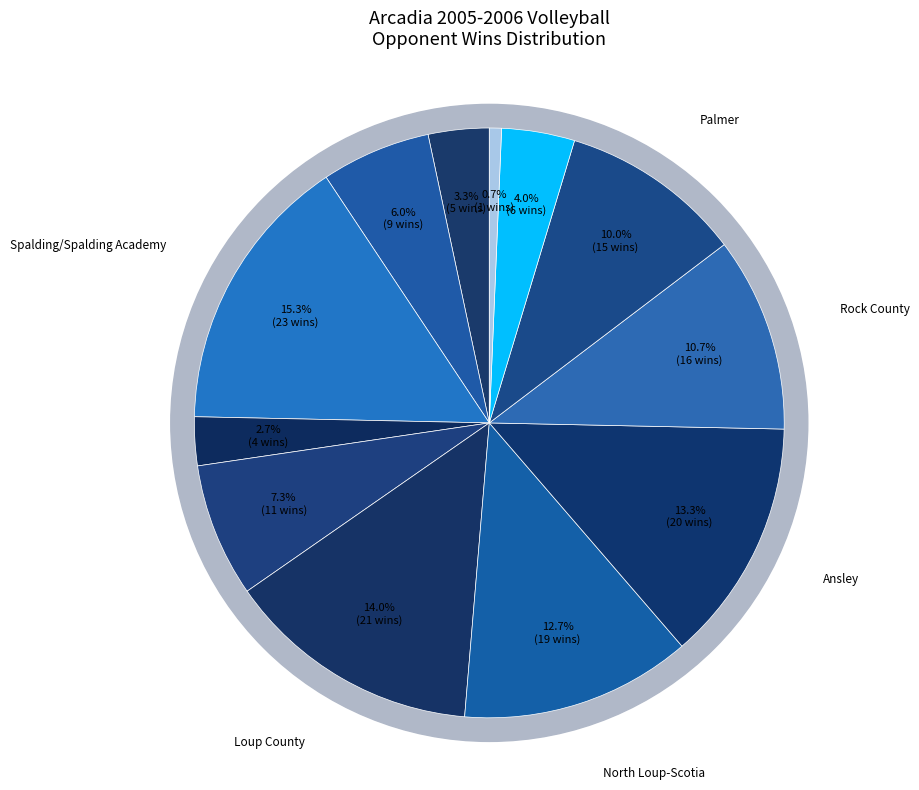

What is the largest slice in the pie chart?

Spalding/Spalding Academy